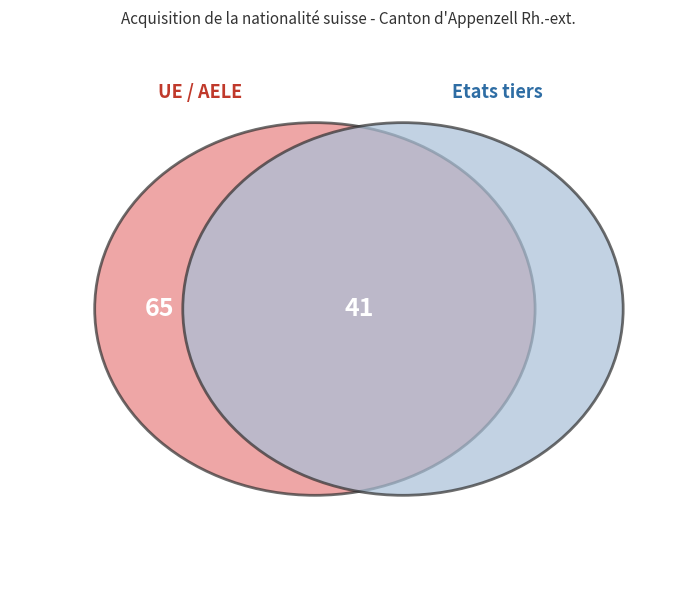

What percentage is the Europe slice, to the nearest percent?

48%